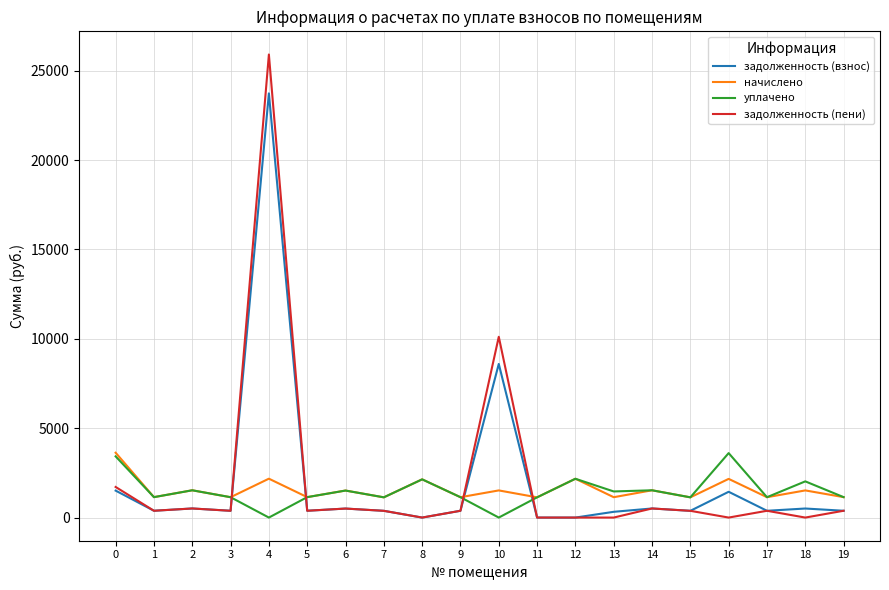

True or false: задолженность (взнос) has more than 1 interior local peaks.

True